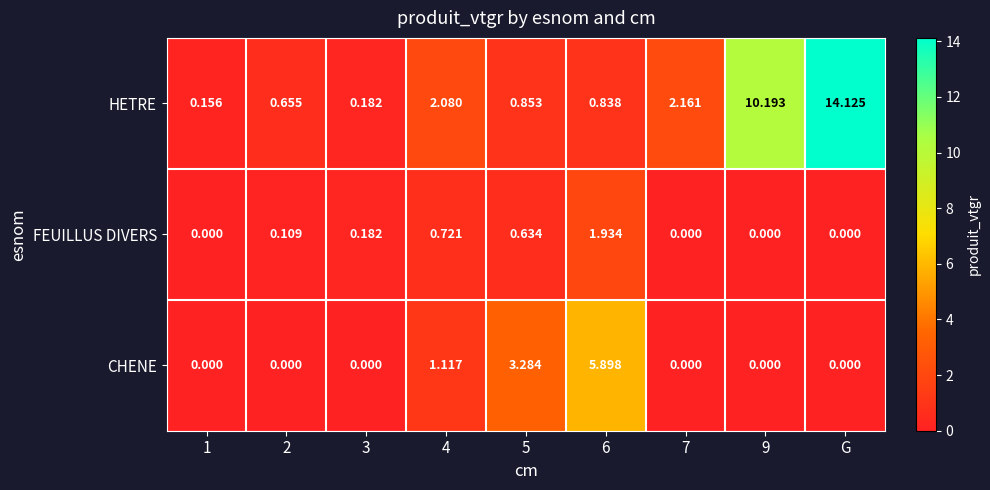

Which series changed the most between 6 and 7?

CHENE